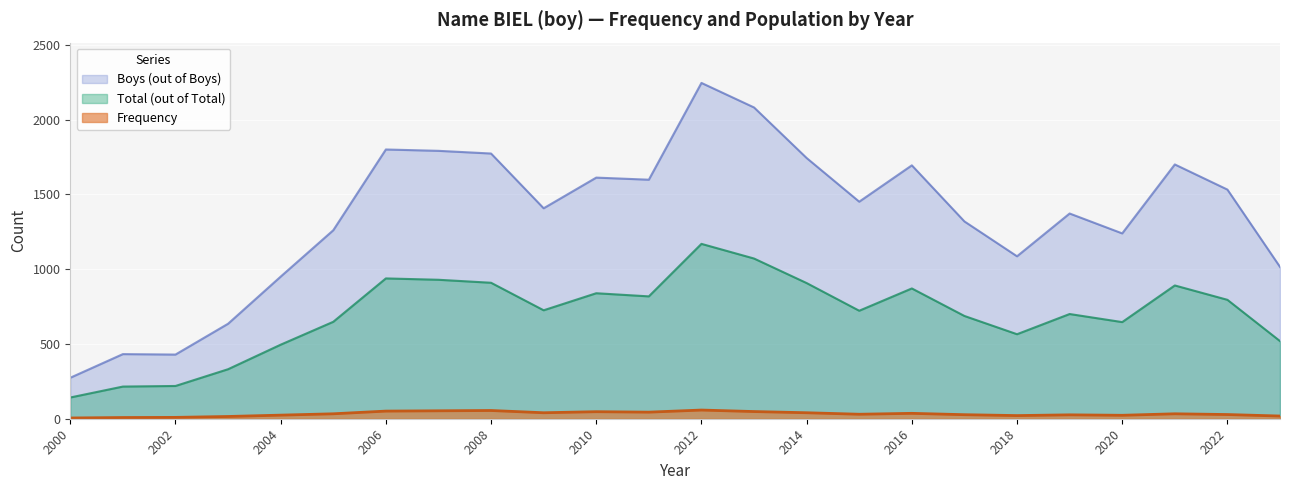

How many lines are shown in the chart?

3